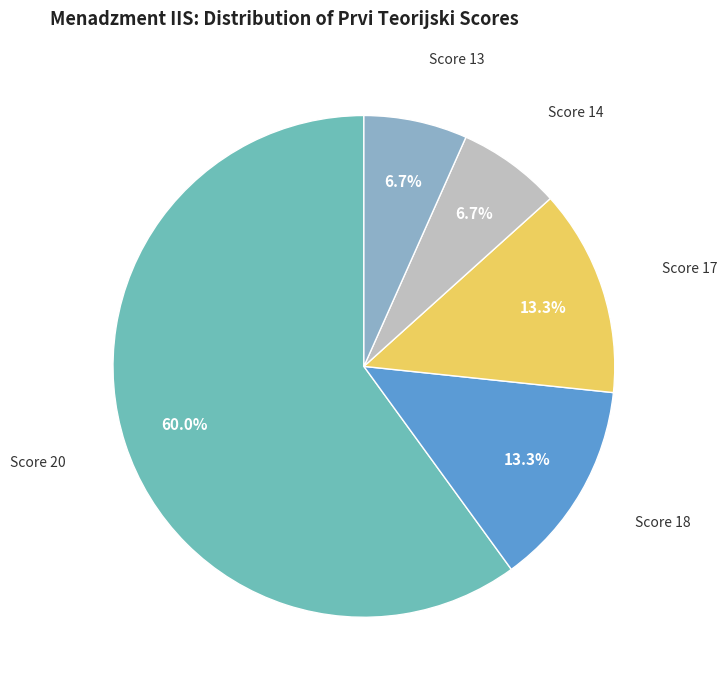

How many slices are in this pie chart?

5